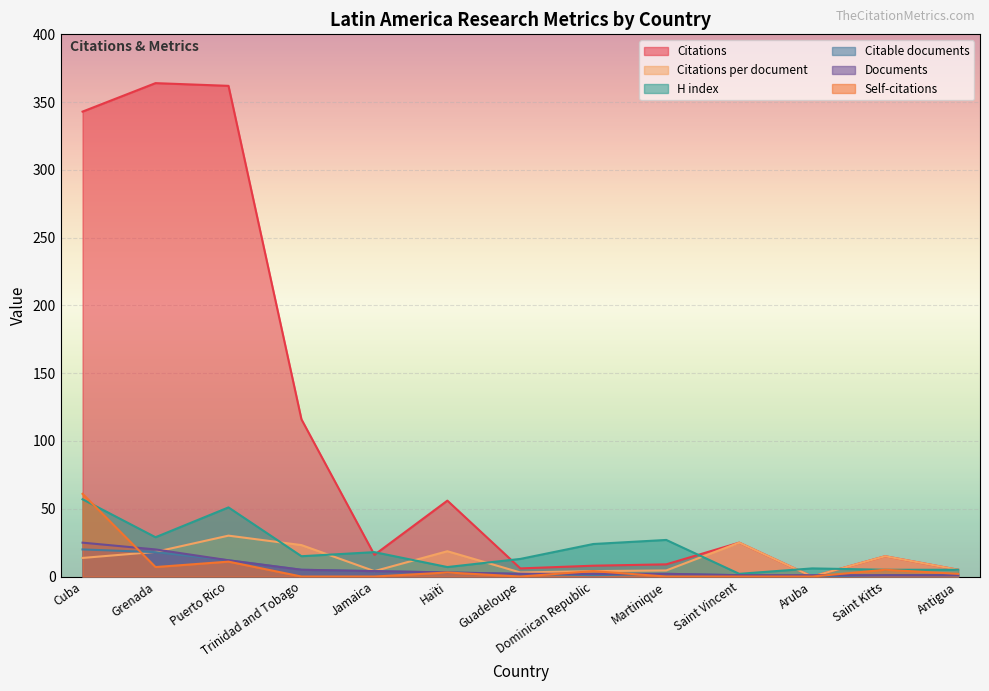

List the labels in order of H index value, smallest first.

Saint Vincent, Saint Kitts, Antigua, Aruba, Haïti, Guadeloupe, Trinidad and Tobago, Jamaica, Dominican Republic, Martinique, Grenada, Puerto Rico, Cuba